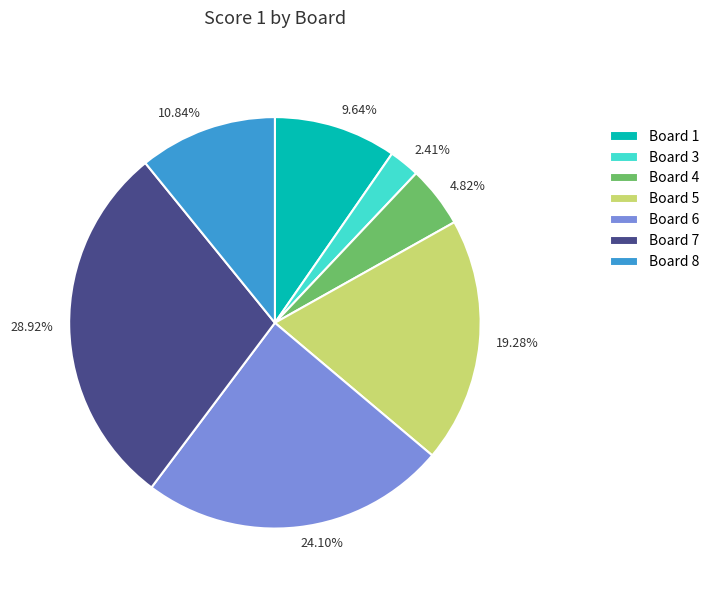

Is there any slice that represents more than half of the pie?

No